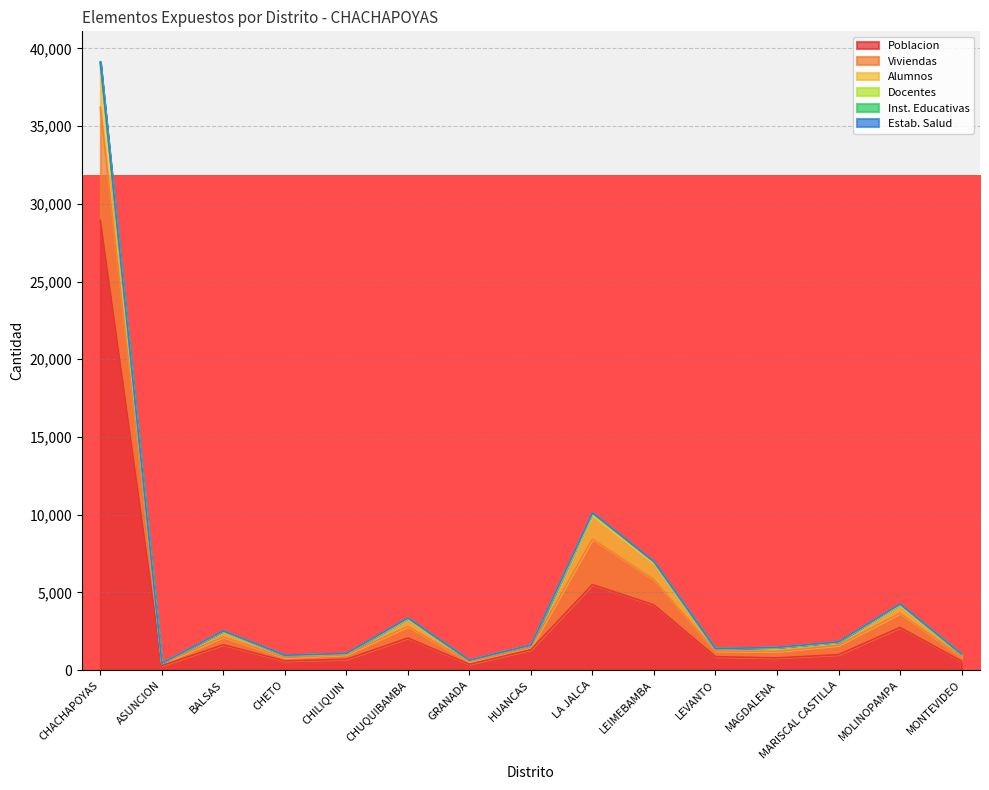

True or false: Poblacion has a value of 565 at HUANCAS.

False